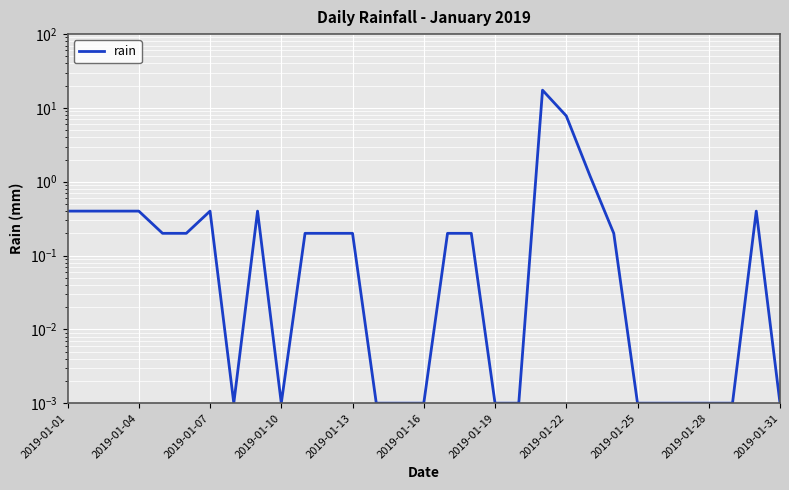

How many categories are shown in the chart?

31